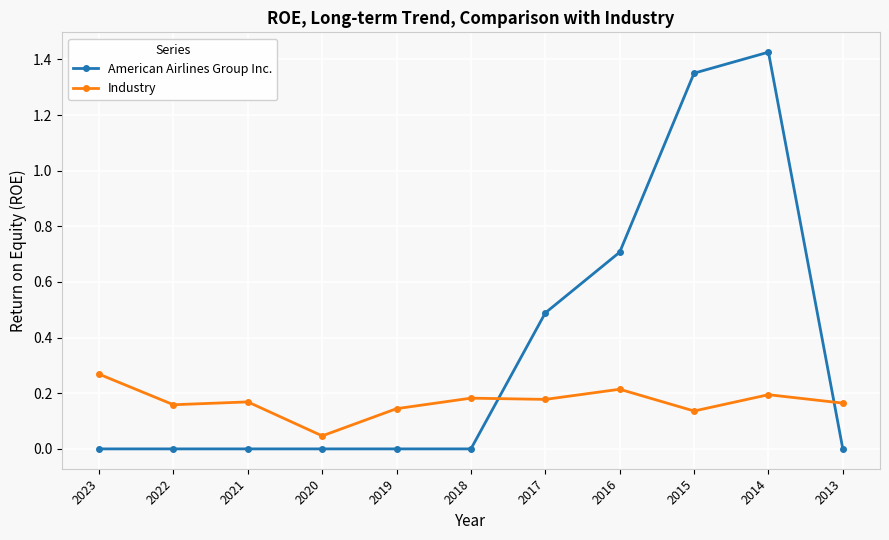

Is the value of Industry at 2017 greater than the value of American Airlines Group Inc. at 2022?

Yes